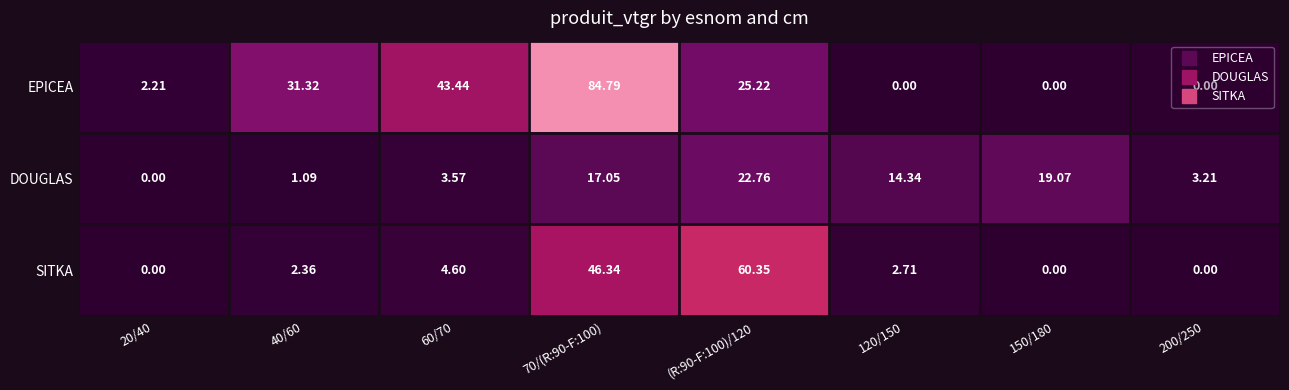

How many series are shown in this chart?

3